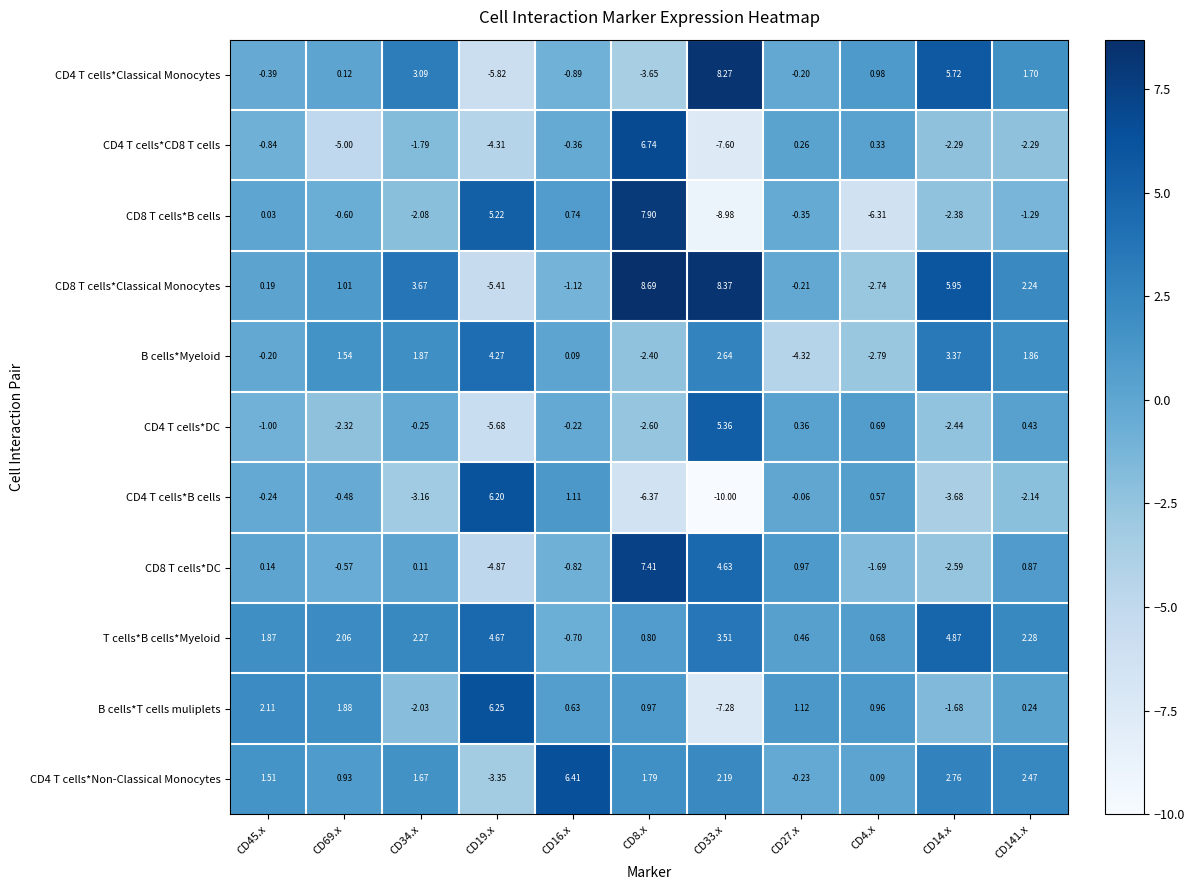

How many data points in CD8 T cells*B cells are above 0?

4